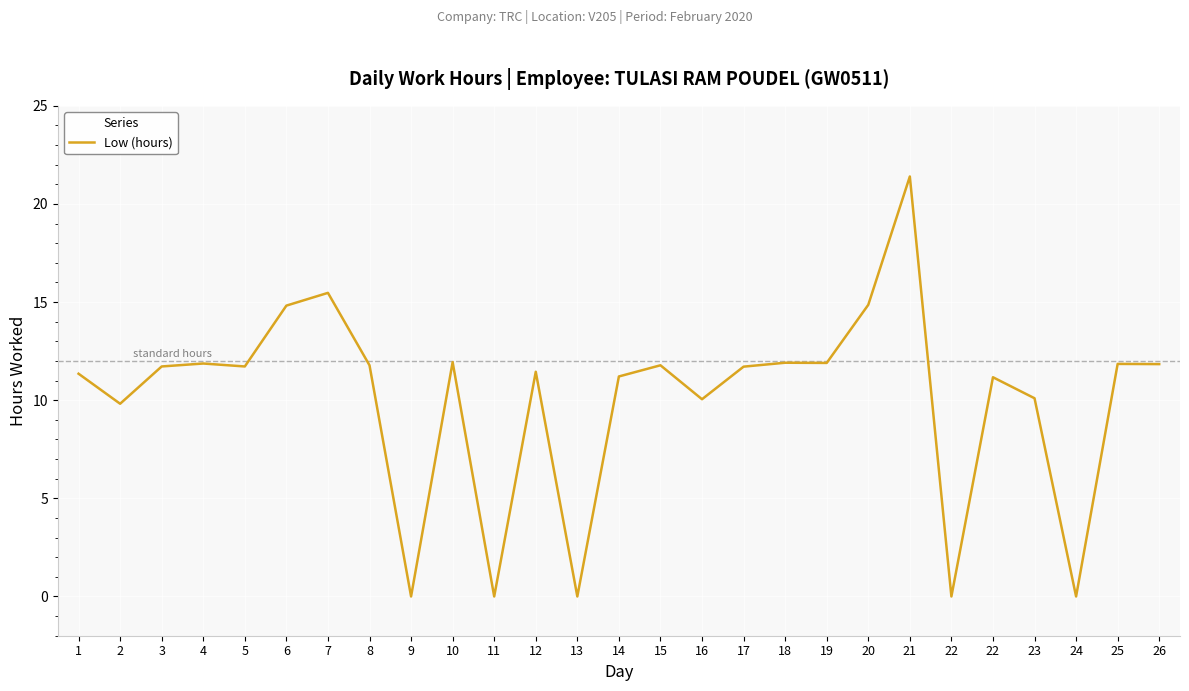

True or false: the data shows 11.7 at 3.

True